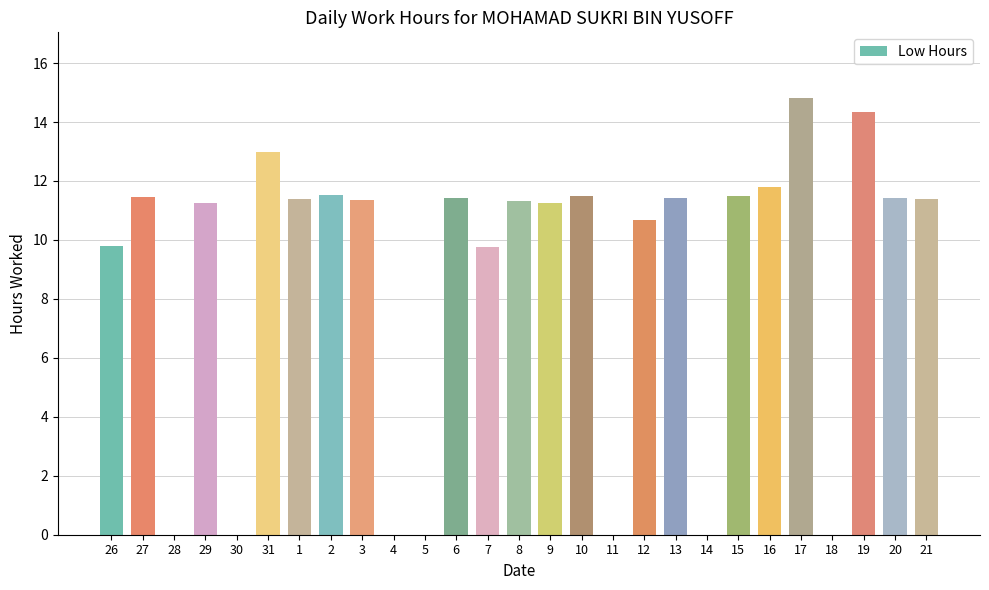

At which label does the data first exceed 11?

27